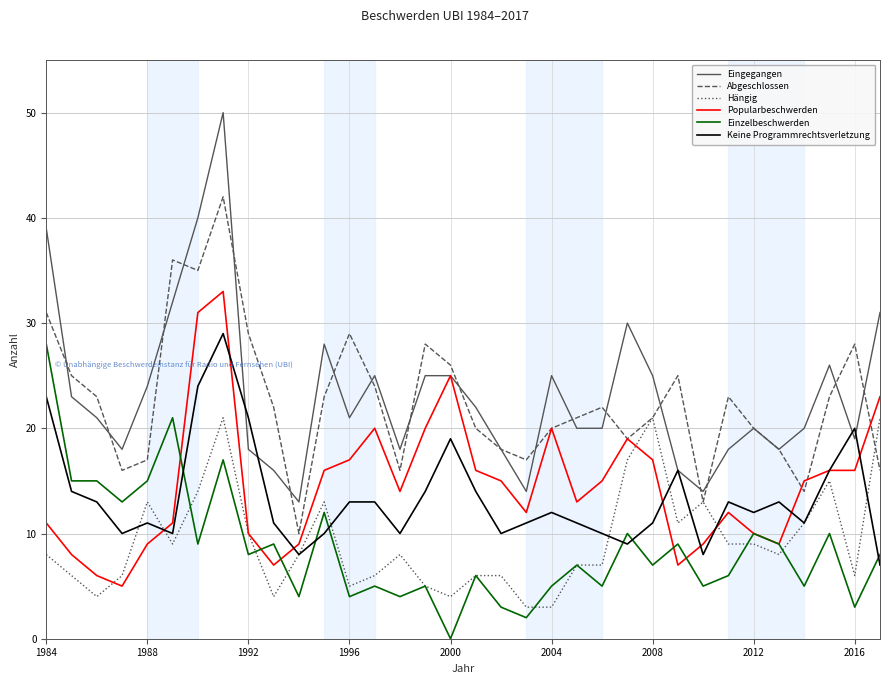

Does the chart display data point markers on the line(s)?

No